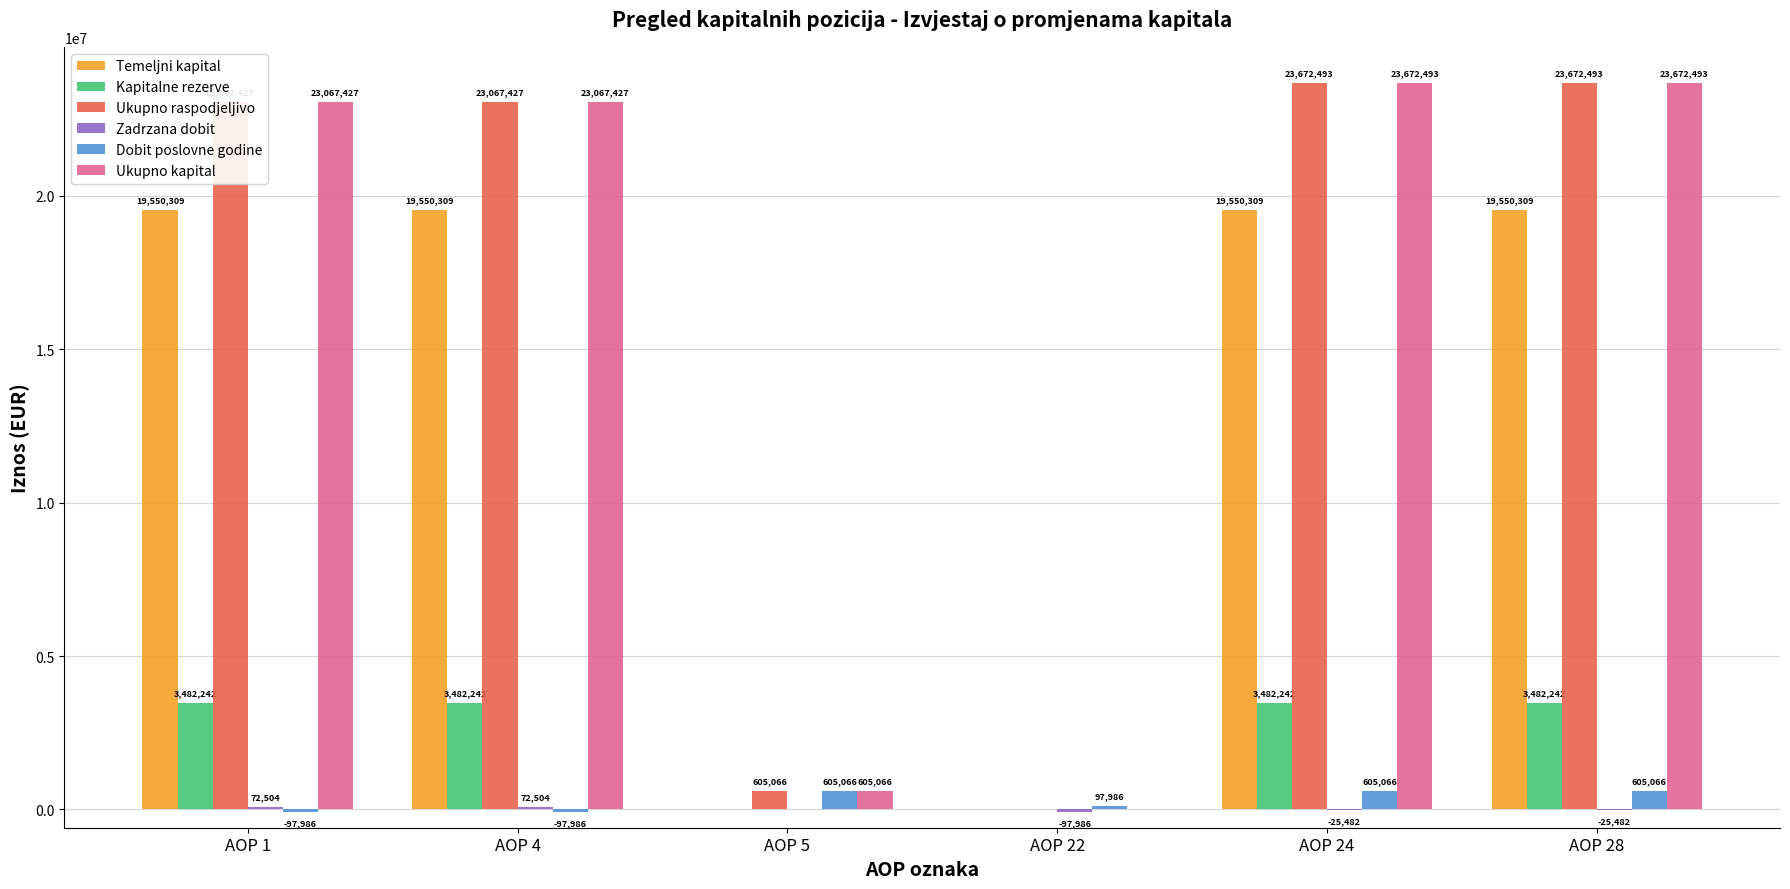

What is the sum of all Kapitalne rezerve values?

13928968